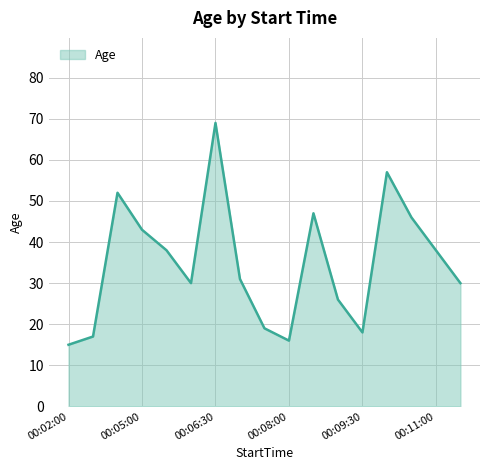

What is the difference between the maximum and minimum values?

54